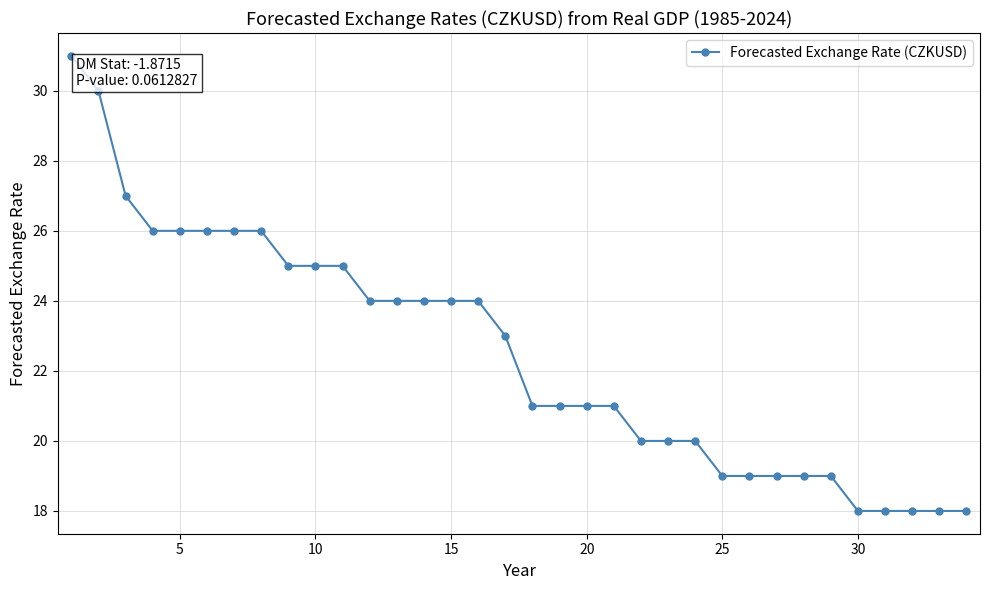

Reading left to right, what are all the values shown in this chart?

31	30	27	26	26	26	26	26	25	25	25	24	24	24	24	24	23	21	21	21	21	20	20	20	19	19	19	19	19	18	18	18	18	18